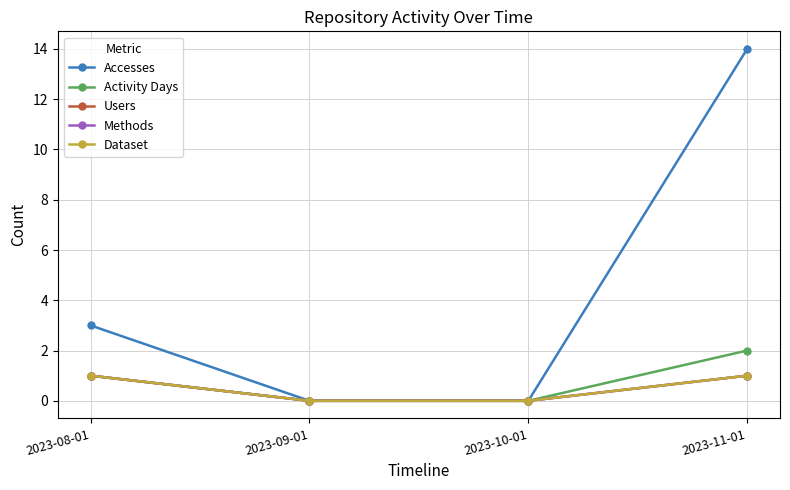

Is this an area chart (filled region under the line)?

No